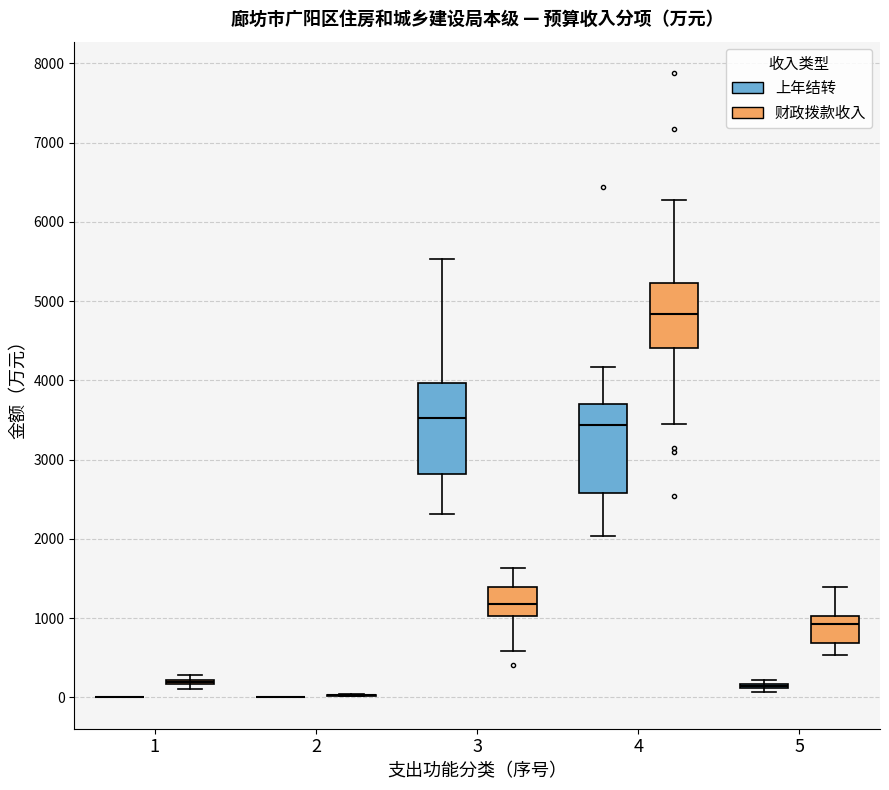

Reading left to right, transcribe this box plot: for each box, give where its median line is, the range the box spans, and where its two whiskers end, as read against the y-axis. The values are not printed on the chart, so give them approximately, as read against the axis.

1 (上年结转): box collapsed to a line at 0, whiskers 0 to 0
1 (财政拨款收入): box collapsed to a line at 200, whiskers 100 to 300
2 (上年结转): box collapsed to a line at 0, whiskers 0 to 0
2 (财政拨款收入): box collapsed to a line at 0, whiskers 0 to 0
3 (上年结转): median 3500, box 2800 to 4000, whiskers 2300 to 5500
3 (财政拨款收入): median 1200, box 1000 to 1400, whiskers 600 to 1600
4 (上年结转): median 3400, box 2600 to 3700, whiskers 2000 to 4200
4 (财政拨款收入): median 4800, box 4400 to 5200, whiskers 3500 to 6300
5 (上年结转): box collapsed to a line at 100, whiskers 100 to 200
5 (财政拨款收入): median 900, box 700 to 1000, whiskers 500 to 1400